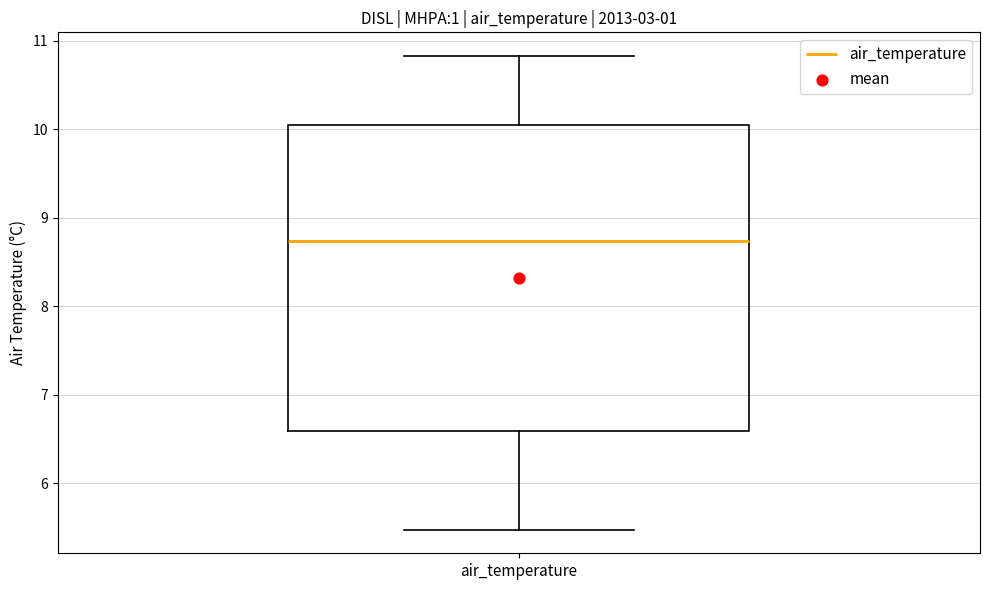

Transcribe this box plot: give where the median line is, the range the box spans, and where the two whiskers end, as read against the y-axis. The values are not printed on the chart, so give them approximately, as read against the axis.

median 8.7, box 6.6 to 10.1, whiskers 5.5 to 10.8